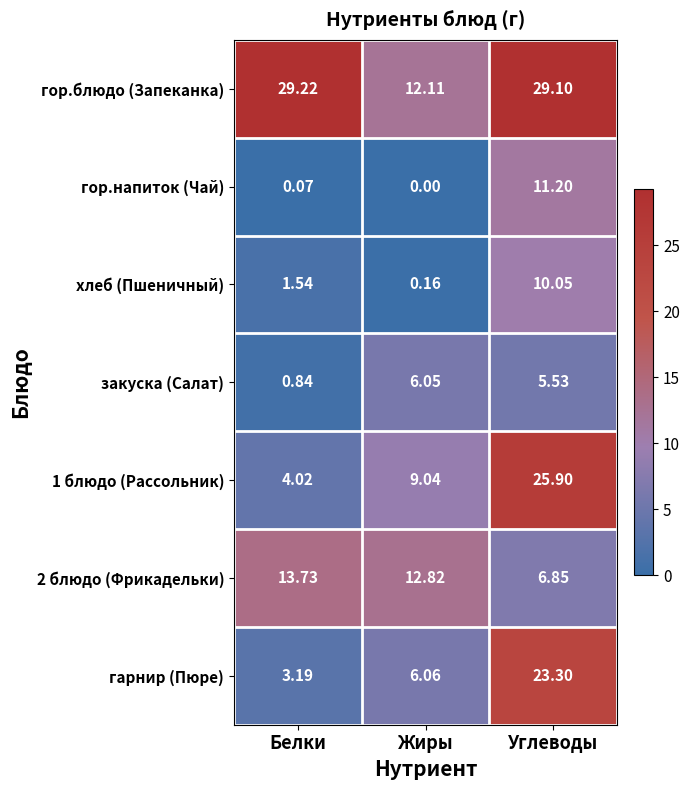

At which category does the chart reach its minimum across all series?

Жиры